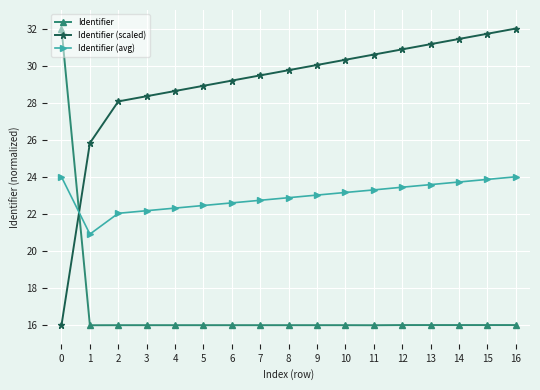

What is the average value of the Identifier (scaled) series?

29.0